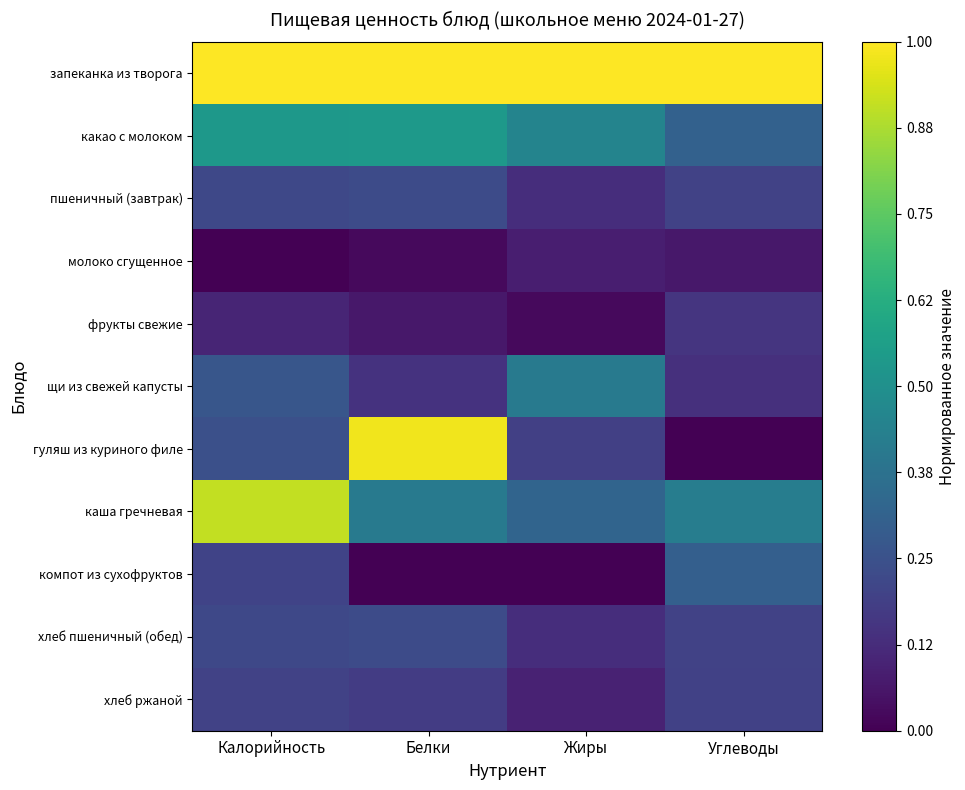

Reading left to right, what are all the values shown in this chart?

запеканка из творога: Калорийность=1.0	Белки=1.0	Жиры=1.0	Углеводы=1.0
какао с молоком: Калорийность=0.5	Белки=0.5	Жиры=0.5	Углеводы=0.3
пшеничный (завтрак): Калорийность=0.2	Белки=0.2	Жиры=0.1	Углеводы=0.2
молоко сгущенное: Калорийность=0.0	Белки=0.0	Жиры=0.1	Углеводы=0.1
фрукты свежие: Калорийность=0.1	Белки=0.1	Жиры=0.0	Углеводы=0.2
щи из свежей капусты: Калорийность=0.3	Белки=0.1	Жиры=0.4	Углеводы=0.1
гуляш из куриного филе: Калорийность=0.2	Белки=1.0	Жиры=0.2	Углеводы=0.0
каша гречневая: Калорийность=0.9	Белки=0.4	Жиры=0.3	Углеводы=0.4
компот из сухофруктов: Калорийность=0.2	Белки=0.0	Жиры=0.0	Углеводы=0.3
хлеб пшеничный (обед): Калорийность=0.2	Белки=0.2	Жиры=0.1	Углеводы=0.2
хлеб ржаной: Калорийность=0.2	Белки=0.2	Жиры=0.1	Углеводы=0.2